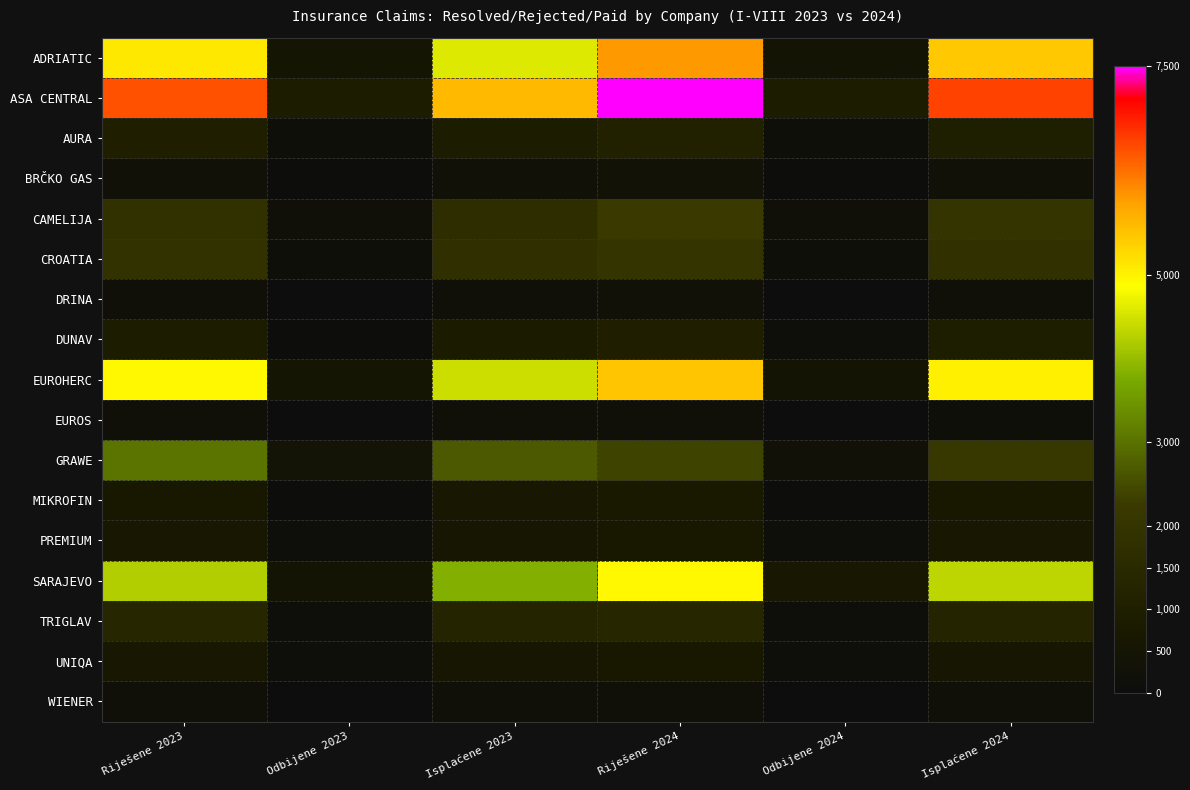

Reading left to right, extract all data points from this chart.

ADRIATIC: Riješene 2023=5111	Odbijene 2023=521	Isplaćene 2023=4590	Riješene 2024=5938	Odbijene 2024=467	Isplaćene 2024=5471
ASA CENTRAL: Riješene 2023=6496	Odbijene 2023=872	Isplaćene 2023=5624	Riješene 2024=7471	Odbijene 2024=850	Isplaćene 2024=6621
AURA: Riješene 2023=1016	Odbijene 2023=149	Isplaćene 2023=867	Riješene 2024=1098	Odbijene 2024=130	Isplaćene 2024=968
BRČKO GAS: Riješene 2023=290	Odbijene 2023=44	Isplaćene 2023=246	Riješene 2024=329	Odbijene 2024=55	Isplaćene 2024=274
CAMELIJA: Riješene 2023=1854	Odbijene 2023=193	Isplaćene 2023=1661	Riješene 2024=2248	Odbijene 2024=234	Isplaćene 2024=2014
CROATIA: Riješene 2023=1911	Odbijene 2023=155	Isplaćene 2023=1756	Riješene 2024=1996	Odbijene 2024=155	Isplaćene 2024=1841
DRINA: Riješene 2023=193	Odbijene 2023=12	Isplaćene 2023=181	Riješene 2024=236	Odbijene 2024=25	Isplaćene 2024=211
DUNAV: Riješene 2023=881	Odbijene 2023=40	Isplaćene 2023=841	Riješene 2024=1008	Odbijene 2024=71	Isplaćene 2024=937
EUROHERC: Riješene 2023=4922	Odbijene 2023=474	Isplaćene 2023=4448	Riješene 2024=5484	Odbijene 2024=467	Isplaćene 2024=5017
EUROS: Riješene 2023=227	Odbijene 2023=12	Isplaćene 2023=215	Riješene 2024=181	Odbijene 2024=6	Isplaćene 2024=175
GRAWE: Riješene 2023=3046	Odbijene 2023=375	Isplaćene 2023=2671	Riješene 2024=2402	Odbijene 2024=252	Isplaćene 2024=2150
MIKROFIN: Riješene 2023=650	Odbijene 2023=41	Isplaćene 2023=609	Riješene 2024=750	Odbijene 2024=47	Isplaćene 2024=703
PREMIUM: Riješene 2023=626	Odbijene 2023=65	Isplaćene 2023=561	Riješene 2024=692	Odbijene 2024=73	Isplaćene 2024=619
SARAJEVO: Riješene 2023=4240	Odbijene 2023=428	Isplaćene 2023=3812	Riješene 2024=4941	Odbijene 2024=613	Isplaćene 2024=4328
TRIGLAV: Riješene 2023=1344	Odbijene 2023=102	Isplaćene 2023=1242	Riješene 2024=1344	Odbijene 2024=109	Isplaćene 2024=1235
UNIQA: Riješene 2023=620	Odbijene 2023=61	Isplaćene 2023=559	Riješene 2024=675	Odbijene 2024=92	Isplaćene 2024=583
WIENER: Riješene 2023=221	Odbijene 2023=25	Isplaćene 2023=196	Riješene 2024=225	Odbijene 2024=24	Isplaćene 2024=201